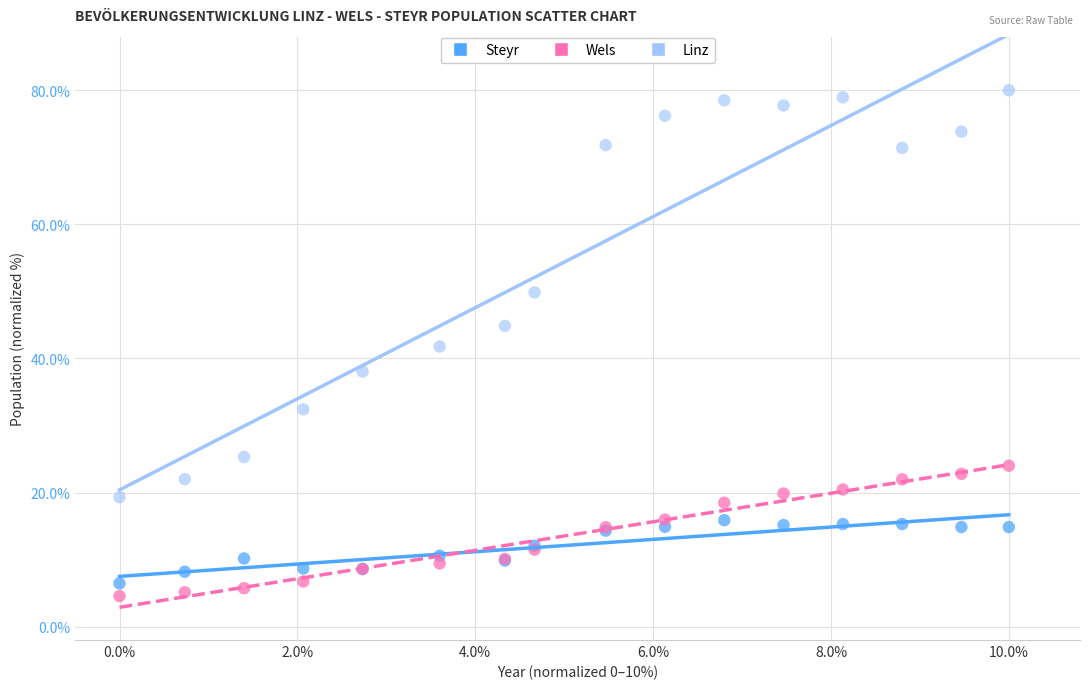

What is the X range (max minus min) for the scatter plot?

10.0